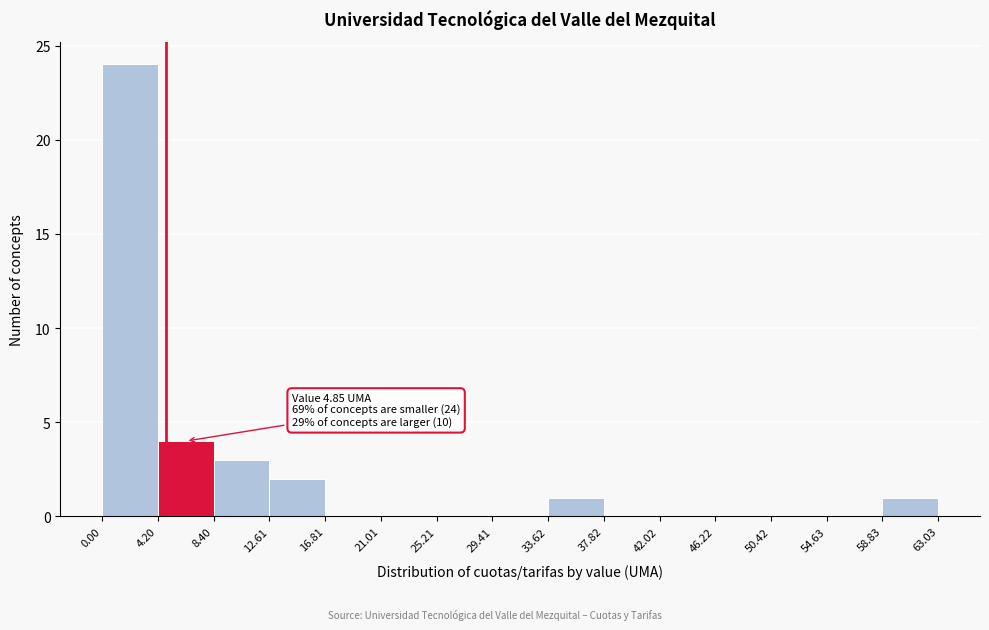

Which range on the x-axis has the tallest bar?

0.00 to 4.20